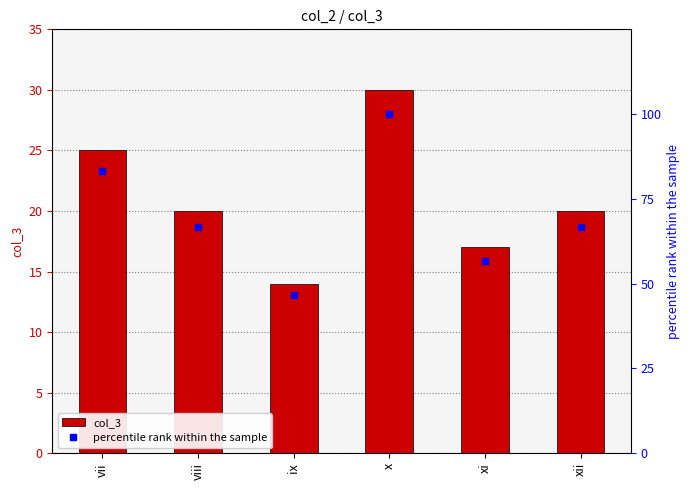

List the series in order of their overall mean, lowest first.

col_3, percentile rank within the sample